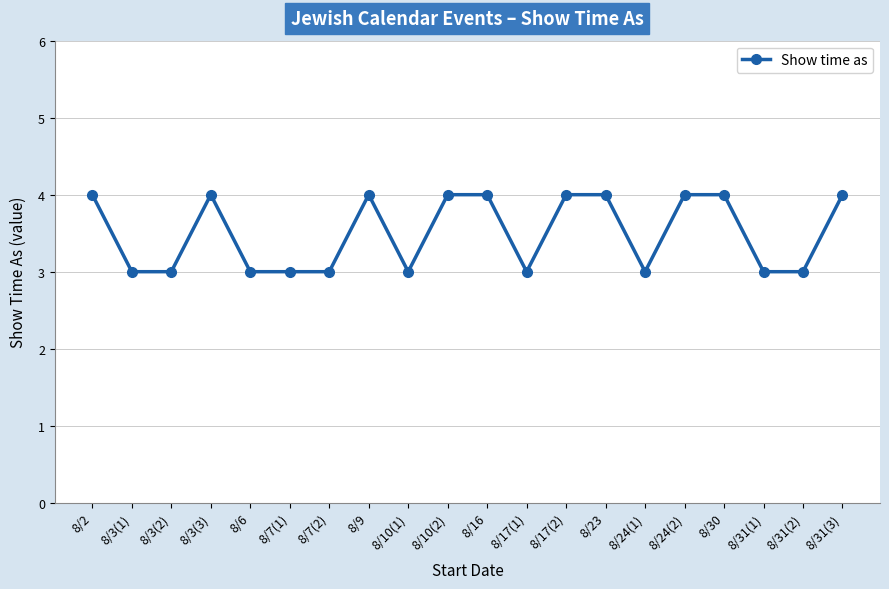

Which has a higher value, 8/7(2) or 8/10(2)?

8/10(2)